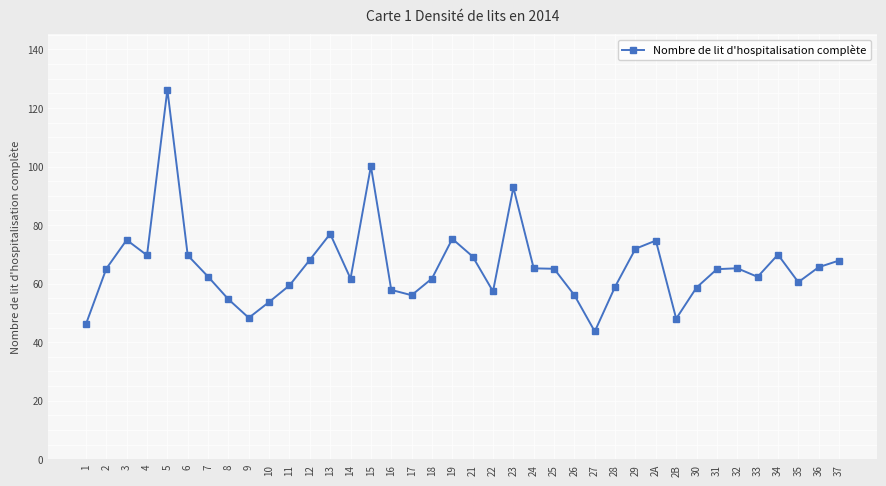

How many distinct data groups are displayed?

1